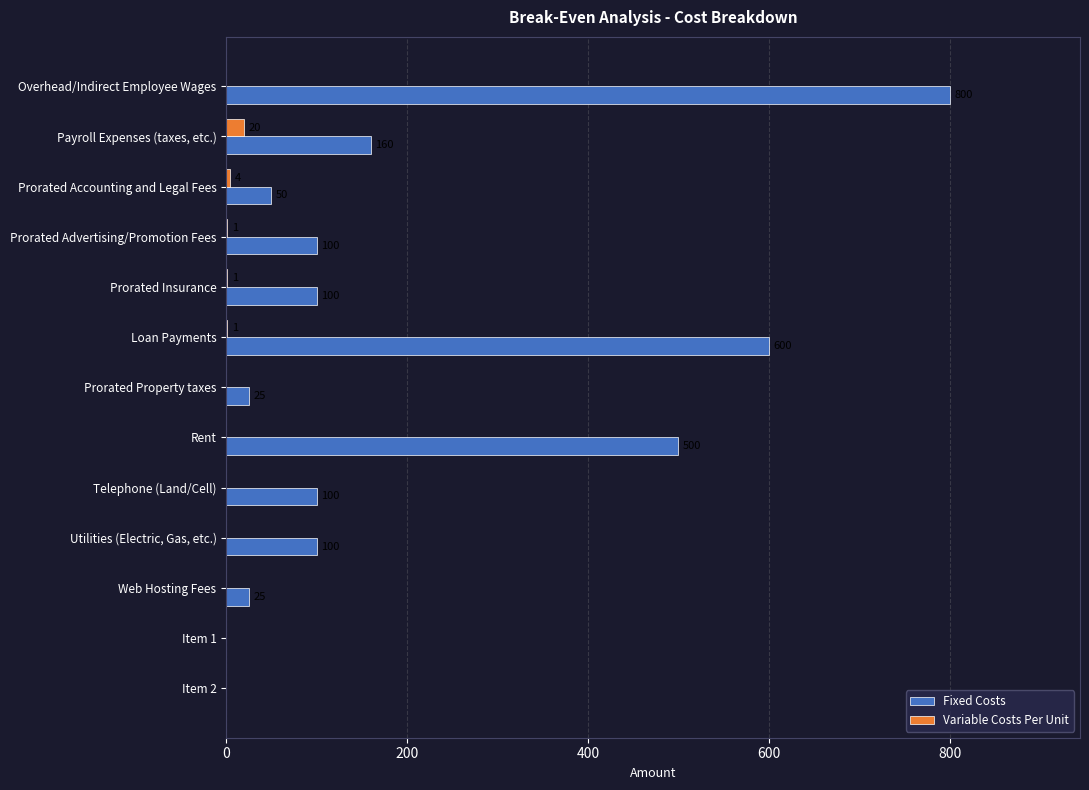

The Variable Costs Per Unit series shows 0 at Item 1. True or false?

True